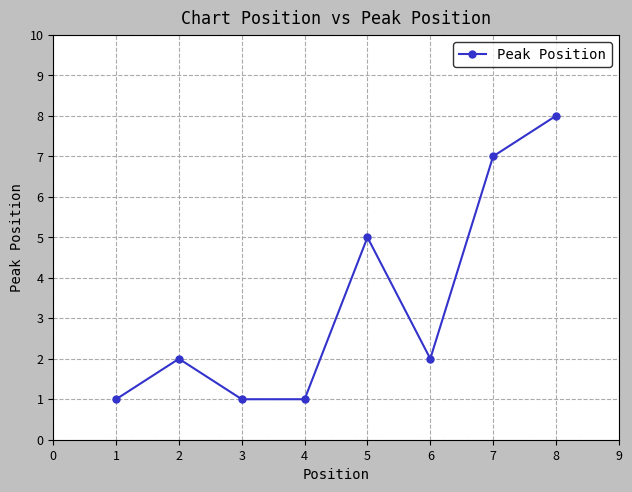

Does the chart have visible grid lines?

Yes